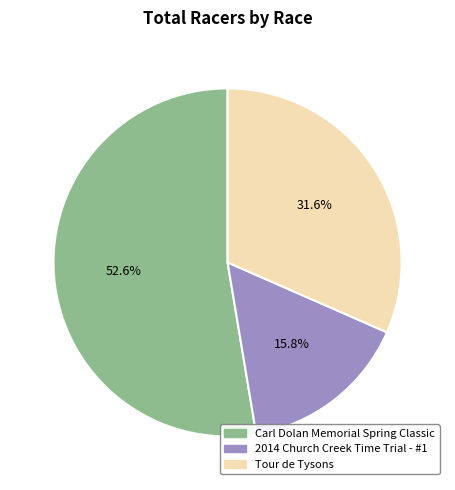

The 2014 Church Creek Time Trial - #1 slice represents 22% of the pie. True or false?

False